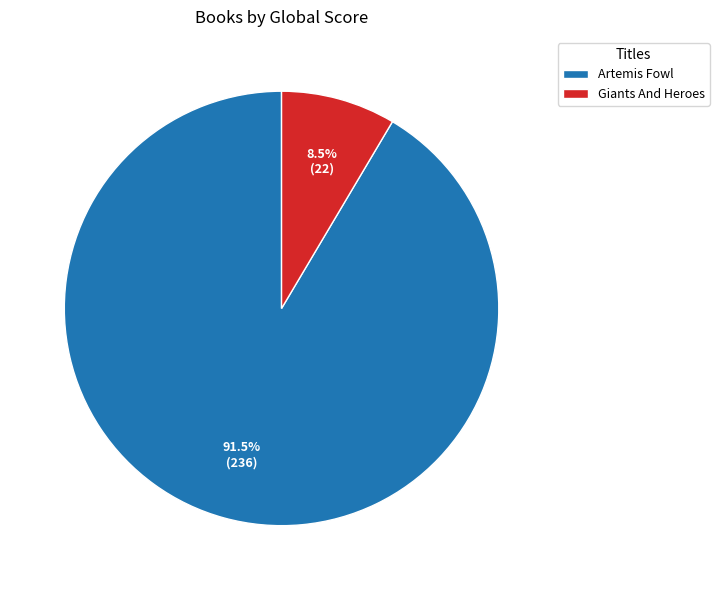

Do Artemis Fowl and Giants And Heroes together represent more than half of the pie?

Yes